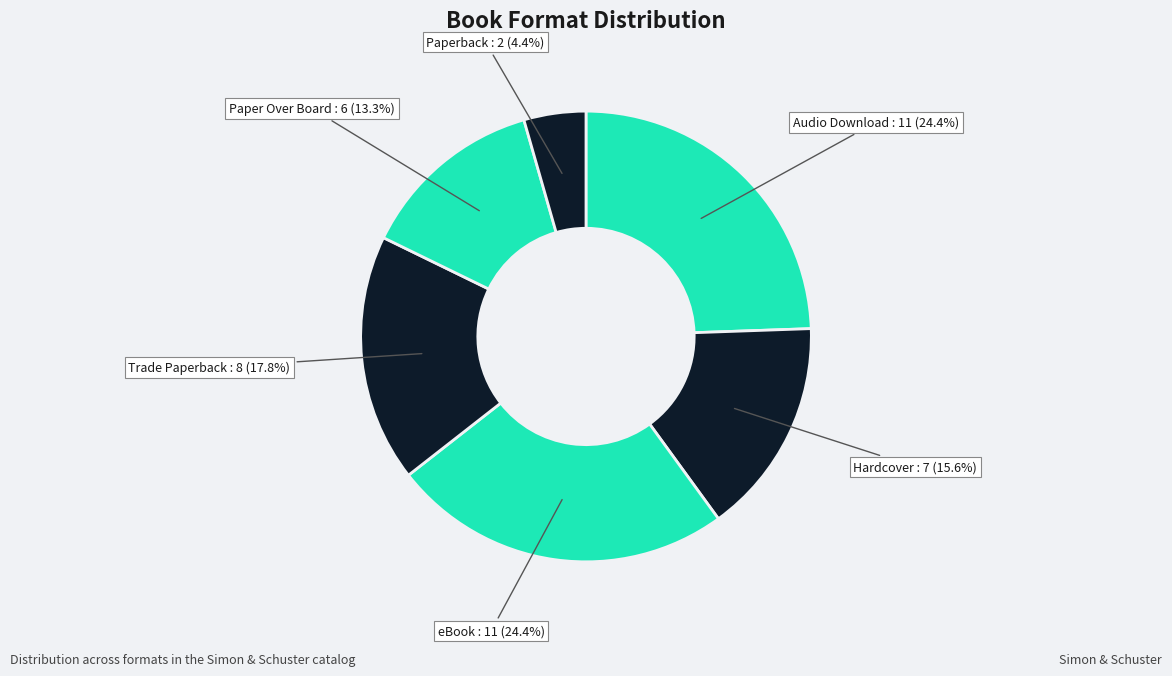

How many segments does this pie chart have?

6